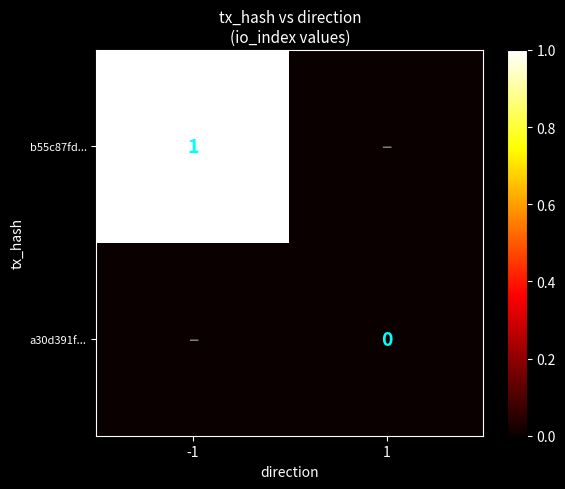

Is the value of a30d391f... at 1 greater than the value of b55c87fd... at -1?

No